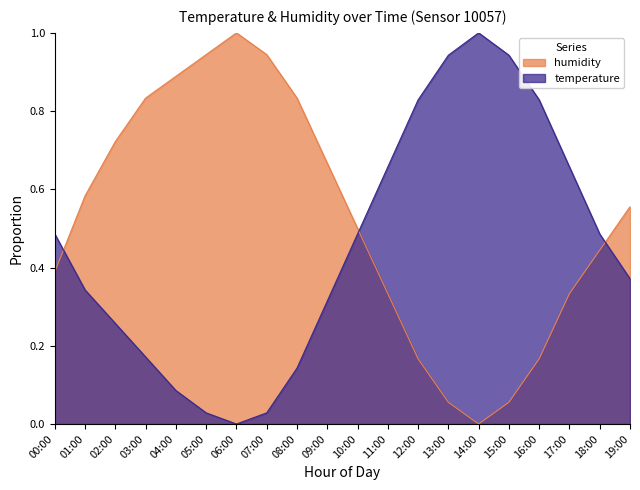

Is it true that temperature equals 0.7 at 11:00?

True